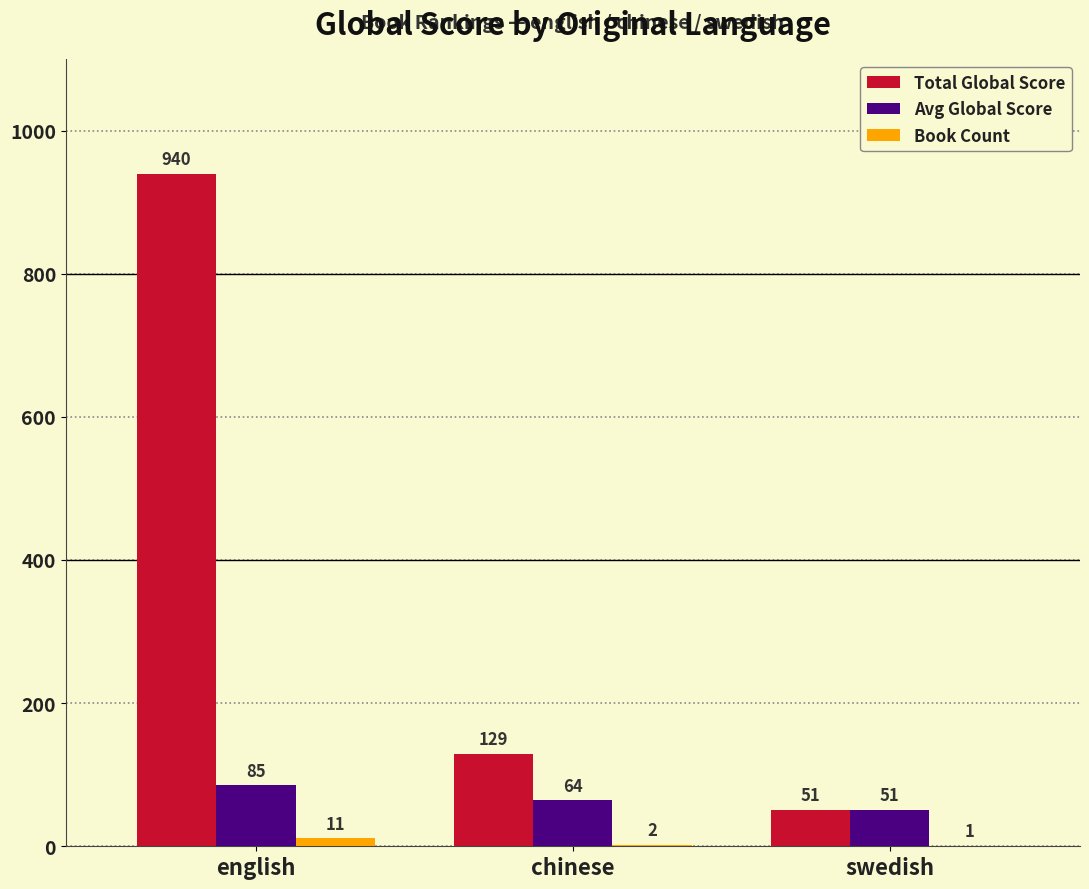

Where does the Total Global Score series first go above 129?

english